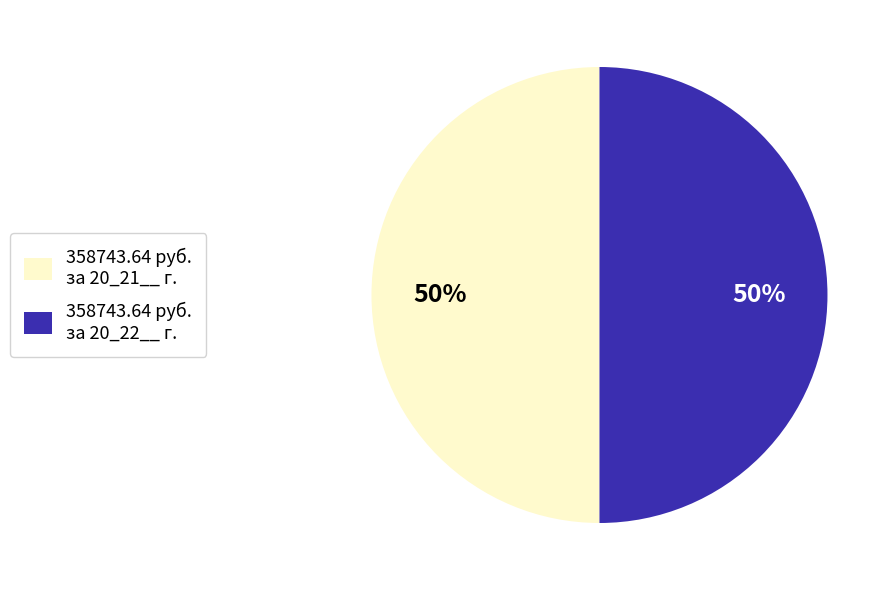

Count the number of slices in the pie.

2